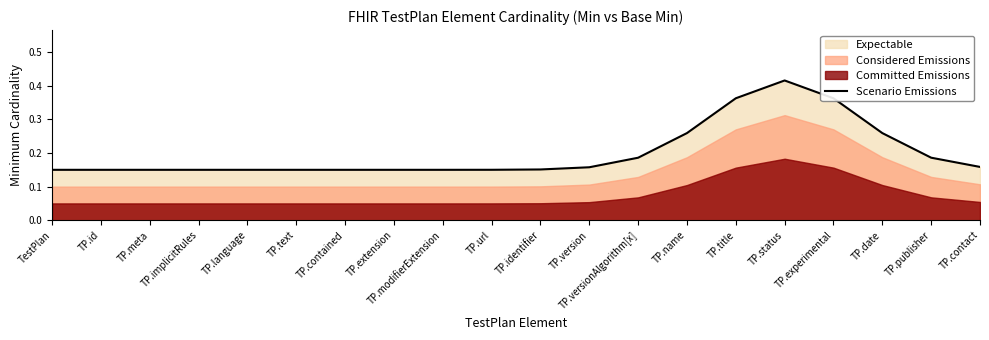

True or false: there are more than 0 points higher than both neighbors.

True